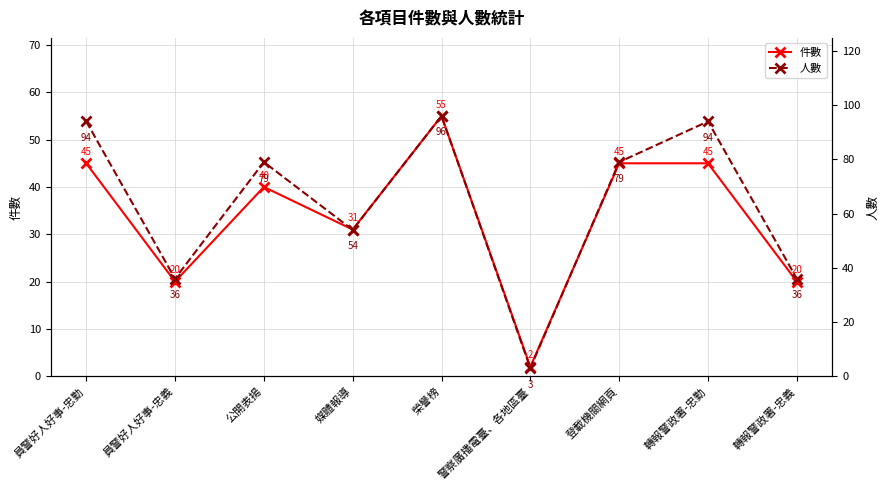

Rank the series by their maximum value, from lowest to highest.

件數, 人數